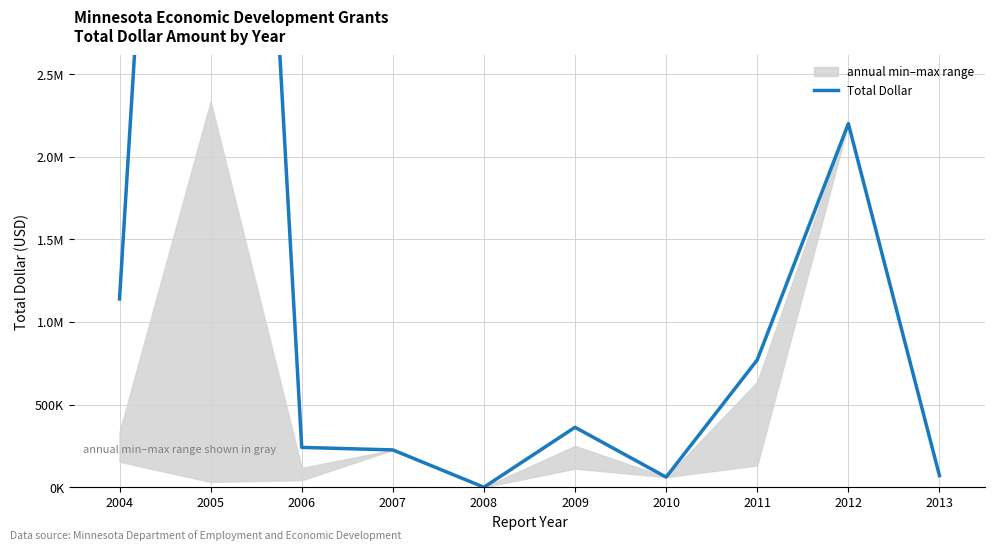

What is the difference between the maximum and minimum values?

10127253